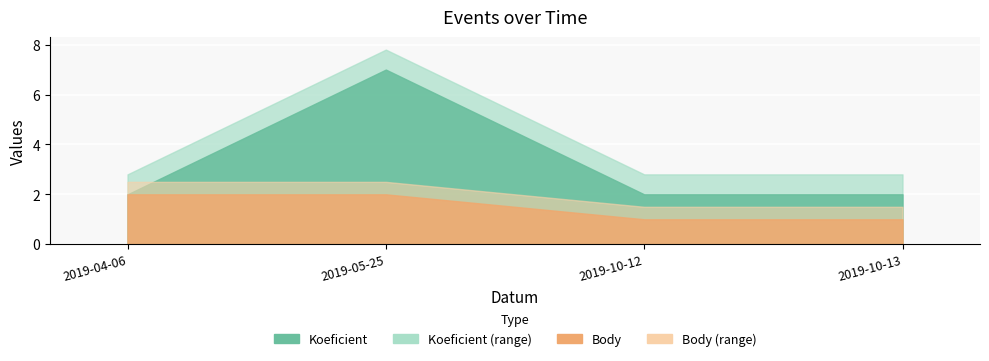

At which label is Body closest to 1?

2019-10-12